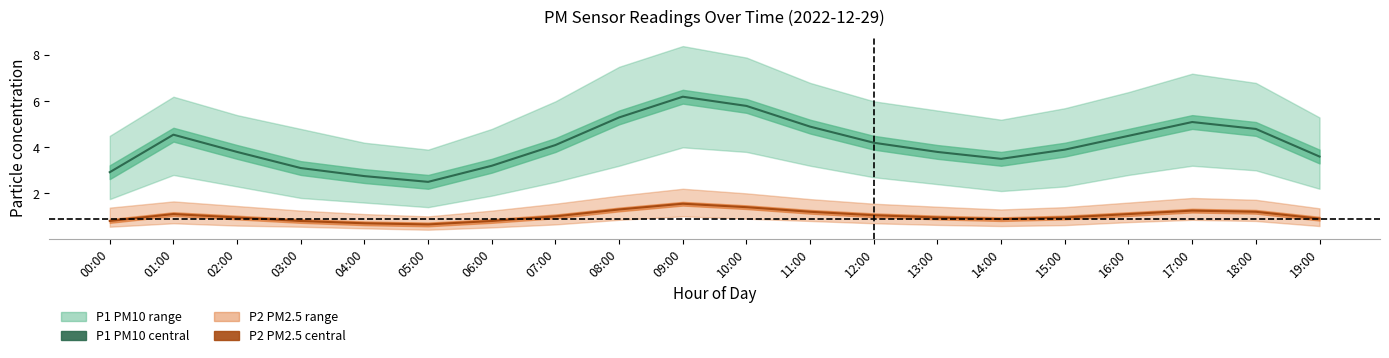

Is it true that P1 (PM10) equals 11.0 at 09:00?

False